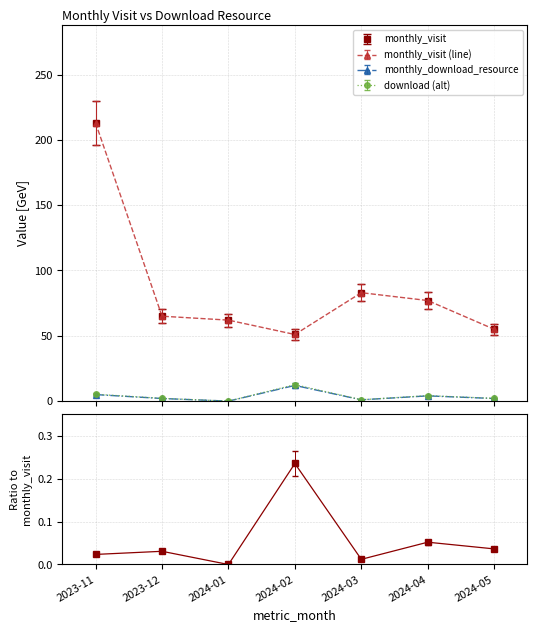

At which label does monthly_visit first exceed 65?

2023-11